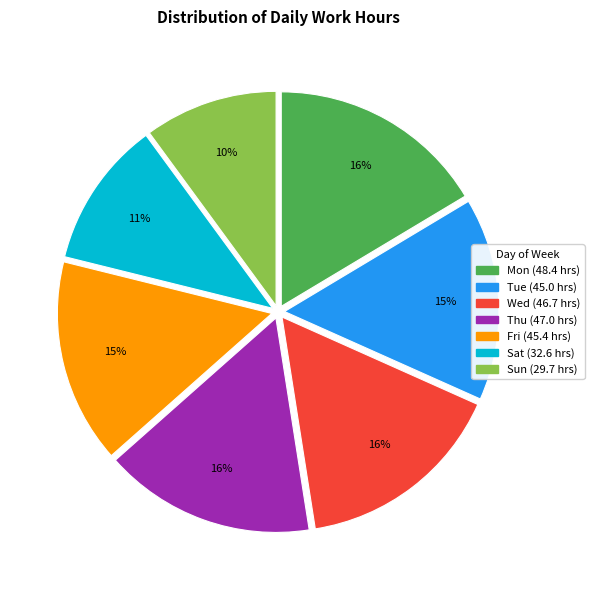

Count the number of slices in the pie.

7